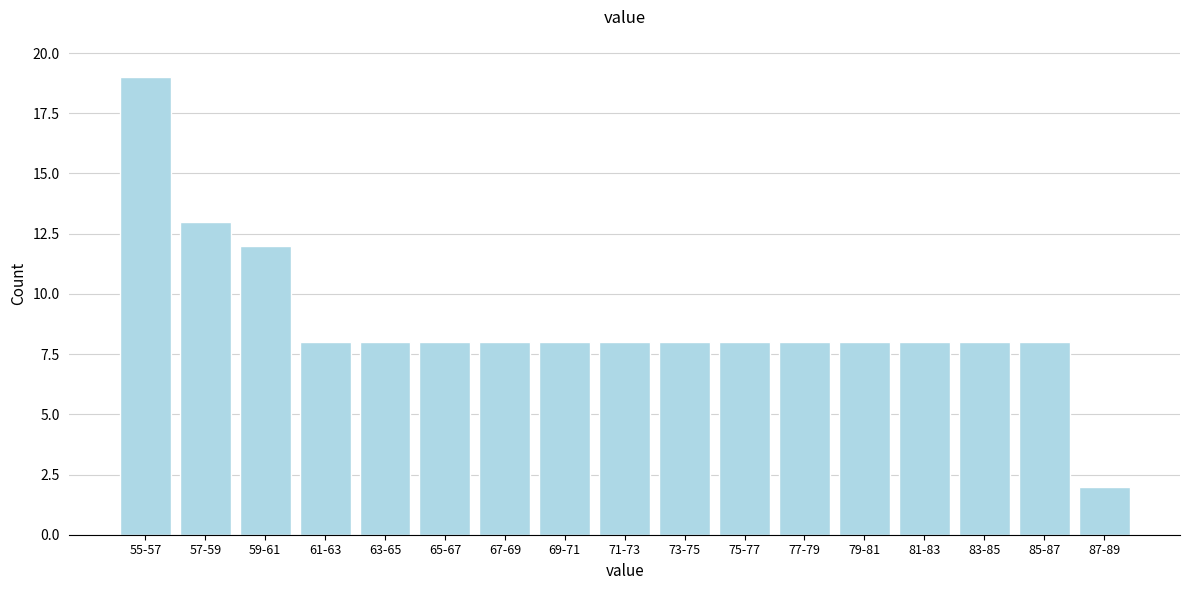

Reading right to left, list all the values displayed in this chart.

2	8	8	8	8	8	8	8	8	8	8	8	8	8	12	13	19